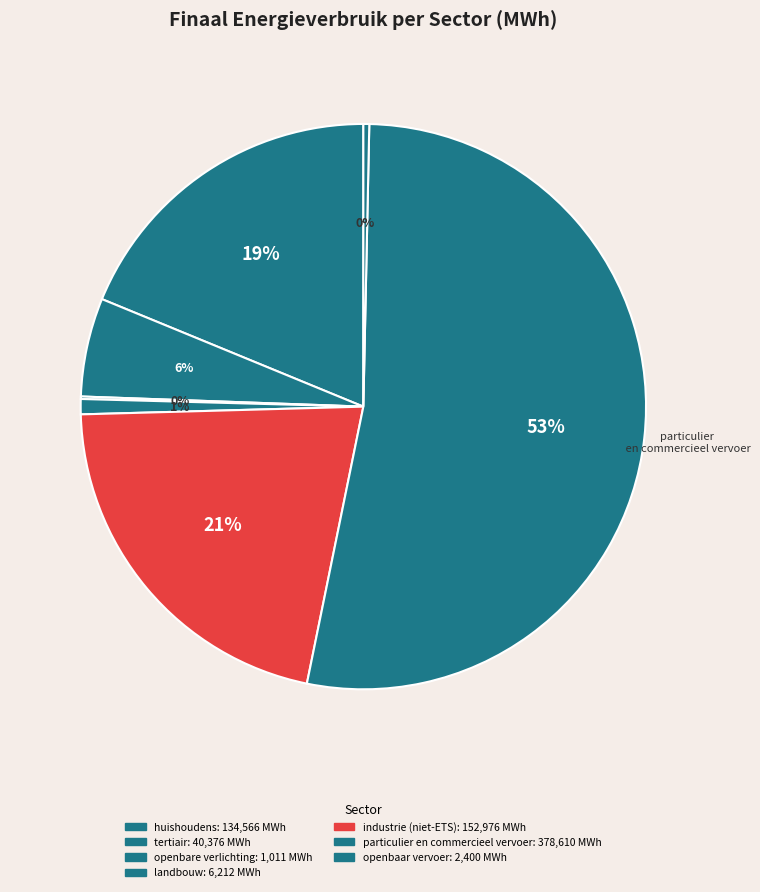

To the nearest percent, what is the difference between the largest and smallest slice percentages?

53%